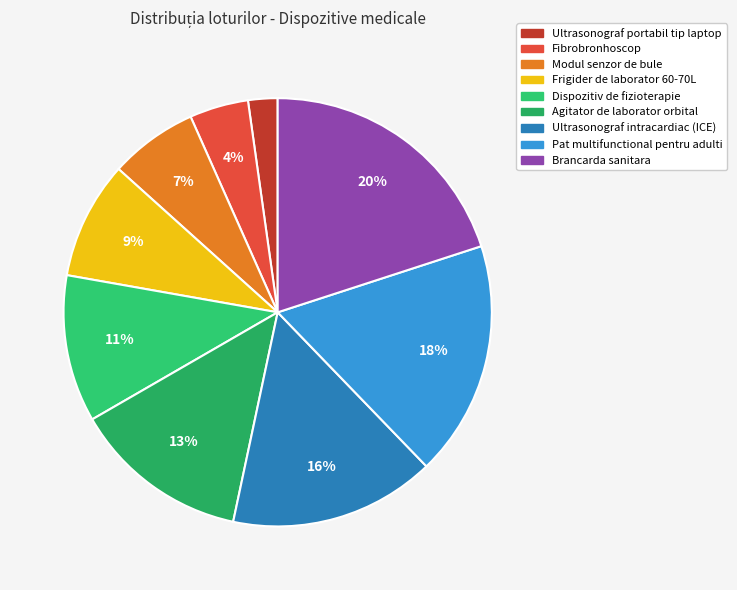

How many segments does this pie chart have?

9